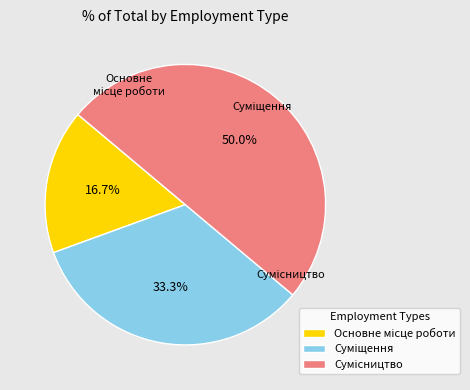

Is there any slice that represents more than half of the pie?

No